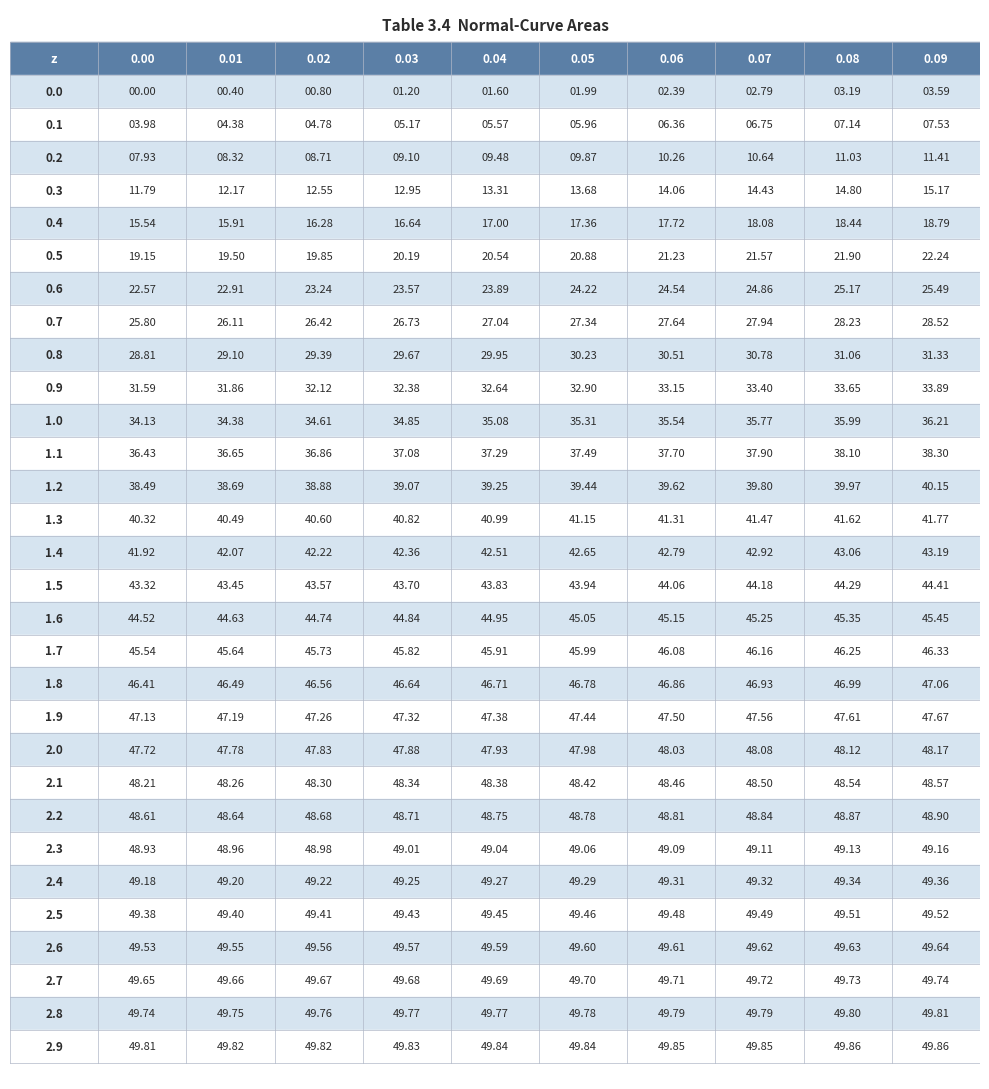

What is the total value across all series at 1?

1081.4